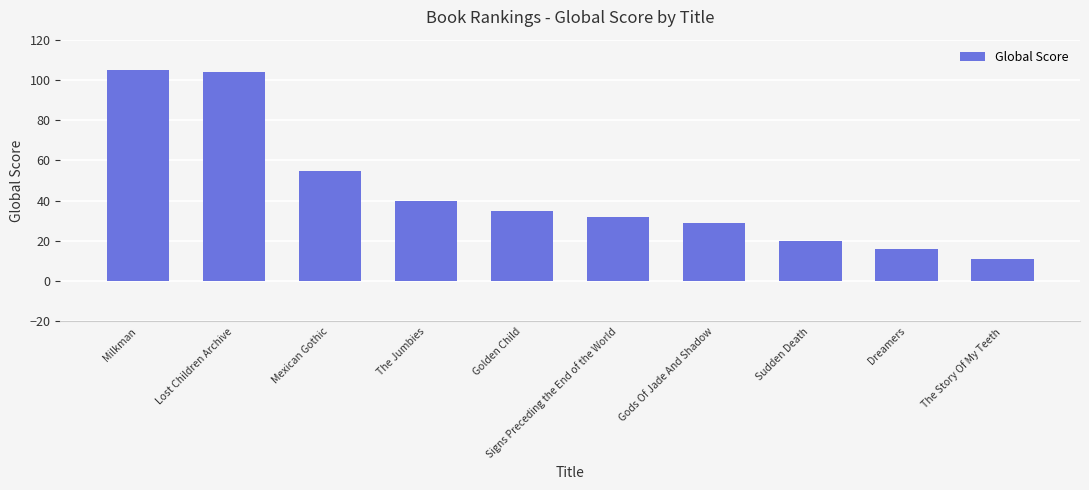

What is the maximum value shown in the chart?

105